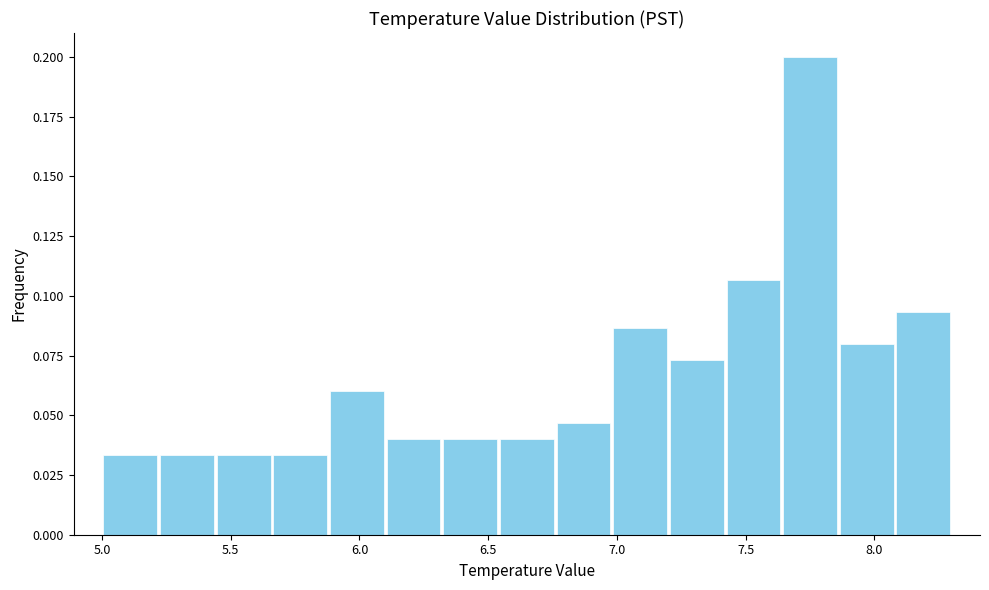

Reading left to right, list every bar in this chart as the range it spans on the x-axis followed by its height. Neither the bar edges nor the heights are printed on the chart, so give them approximately, as read against the axes.

5.00 to 5.22: 0.035
5.22 to 5.44: 0.035
5.44 to 5.66: 0.035
5.66 to 5.88: 0.035
5.88 to 6.10: 0.060
6.10 to 6.32: 0.040
6.32 to 6.54: 0.040
6.54 to 6.76: 0.040
6.76 to 6.98: 0.045
6.98 to 7.20: 0.085
7.20 to 7.42: 0.075
7.42 to 7.64: 0.105
7.64 to 7.86: 0.200
7.86 to 8.08: 0.080
8.08 to 8.30: 0.095